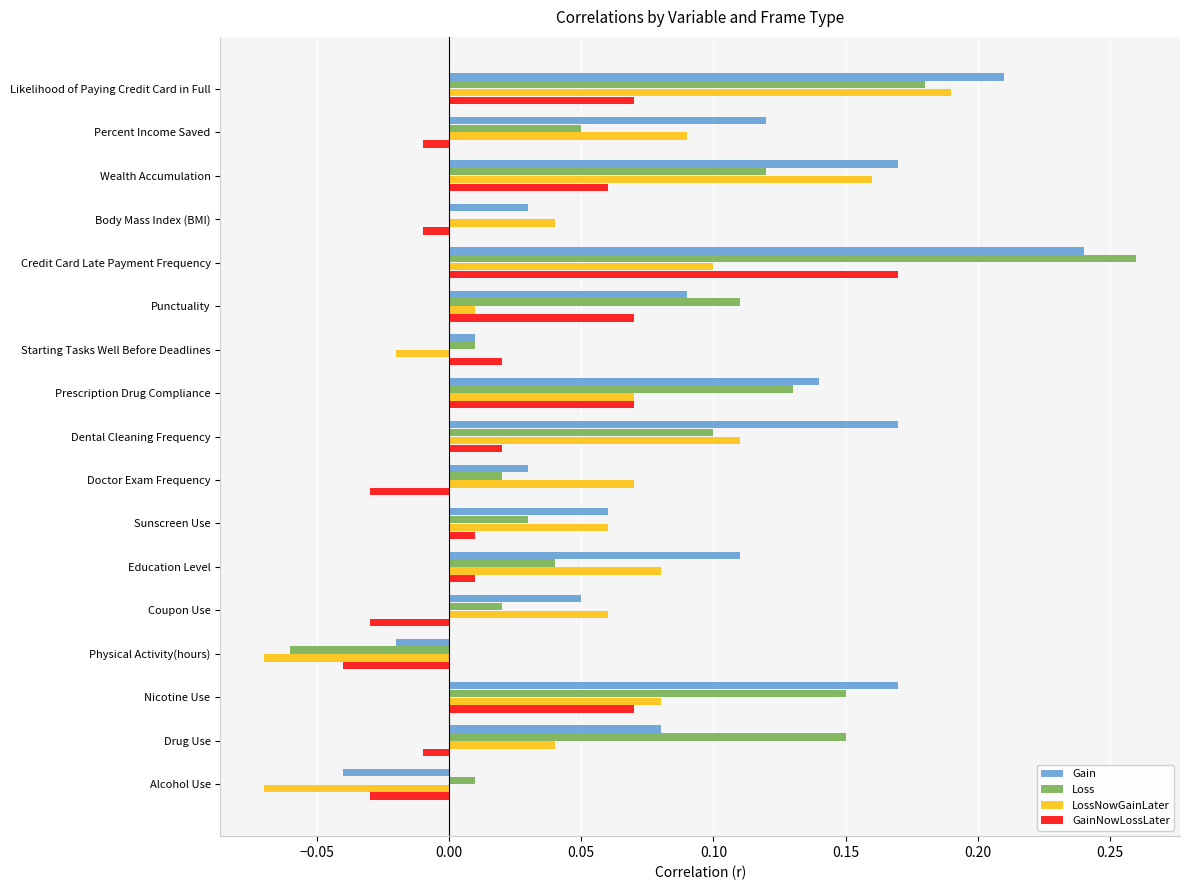

Is it true that Gain equals 0.4 at Credit Card Late Payment Frequency?

False